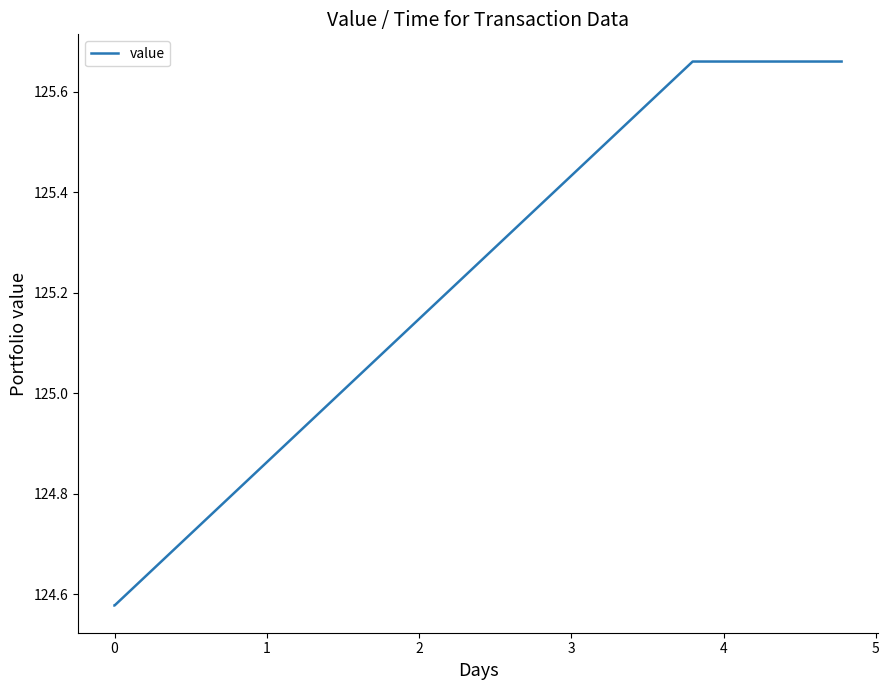

How many values are between 124 and 125?

2